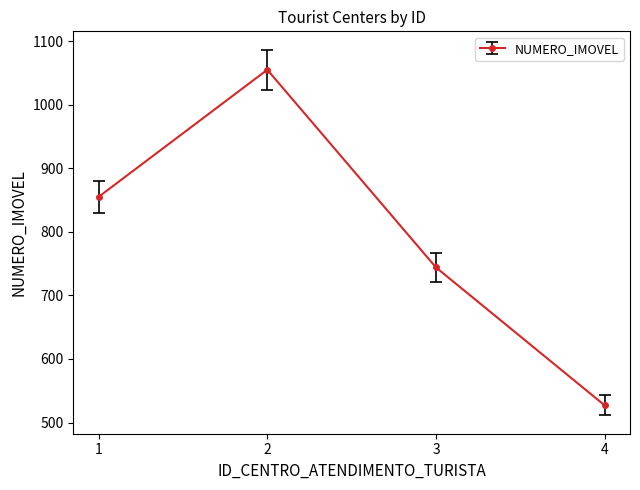

The chart shows a value of 441 at 2. True or false?

False